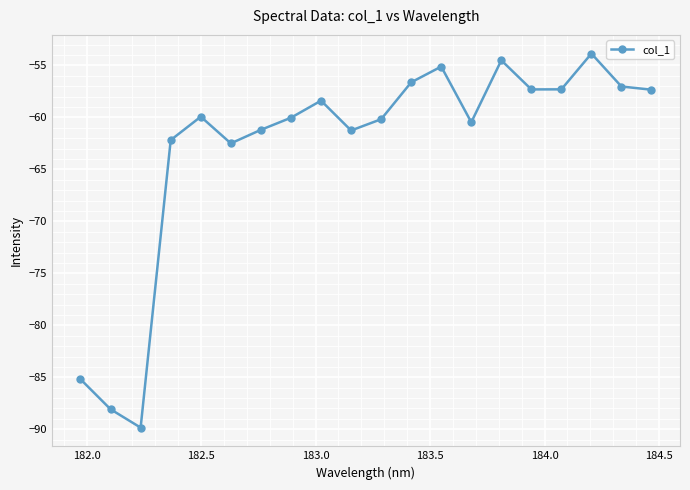

What is the value of the 18th point from the left?

-53.9